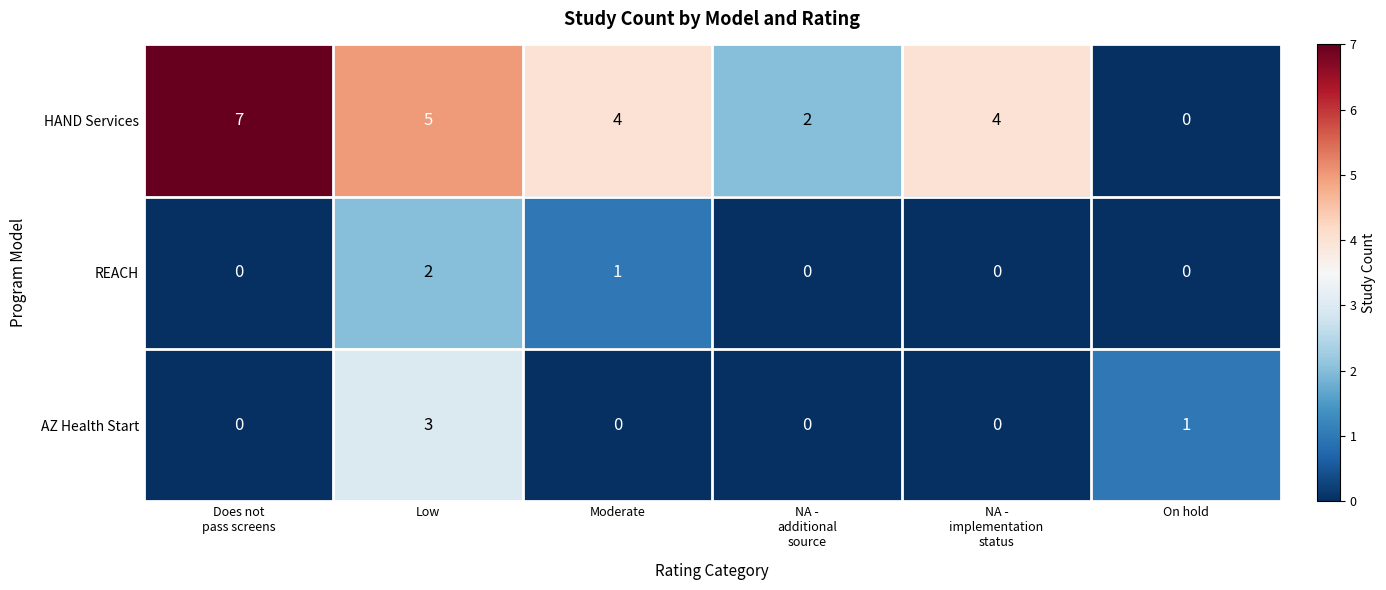

Which series has the largest total across all categories?

HAND Services